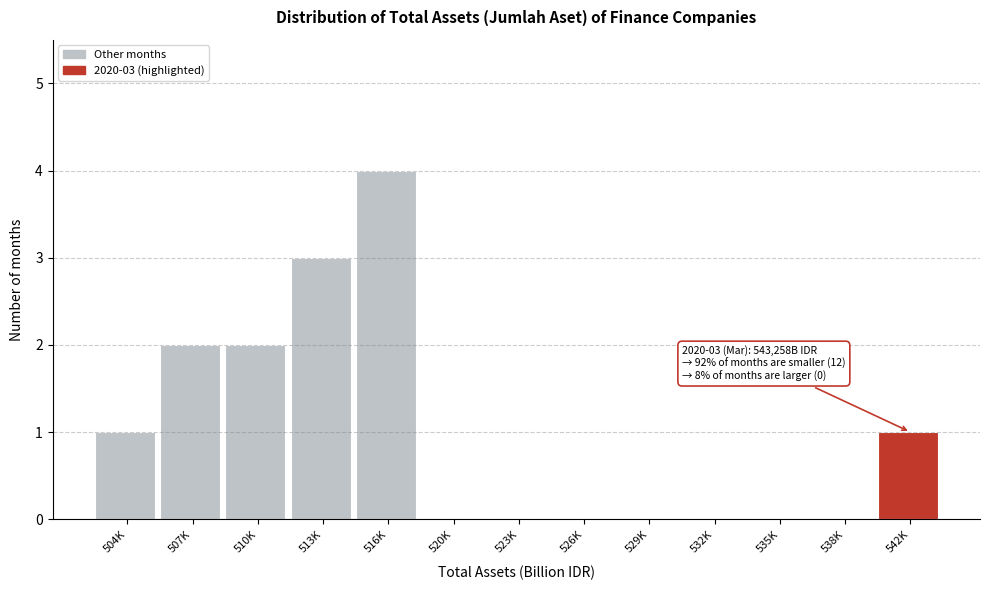

Reading left to right, extract all data points from this chart.

504K=1	507K=2	510K=2	513K=3	516K=4	520K=0	523K=0	526K=0	529K=0	532K=0	535K=0	538K=0	542K=1